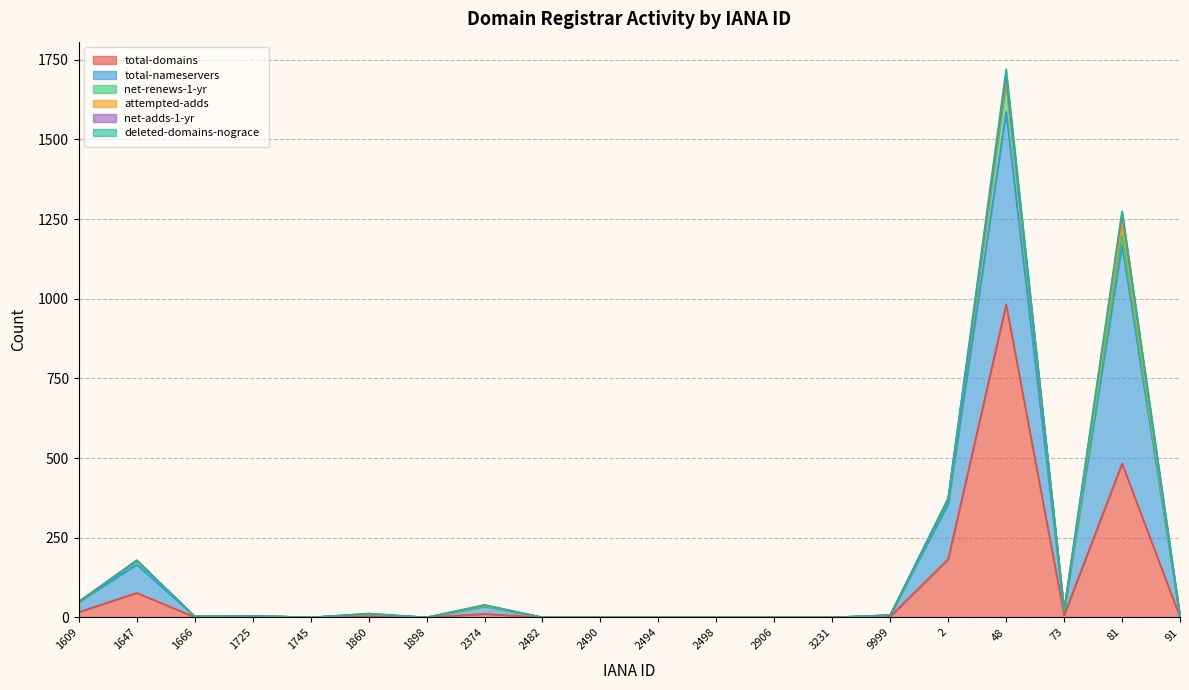

How many lines are shown in the chart?

6